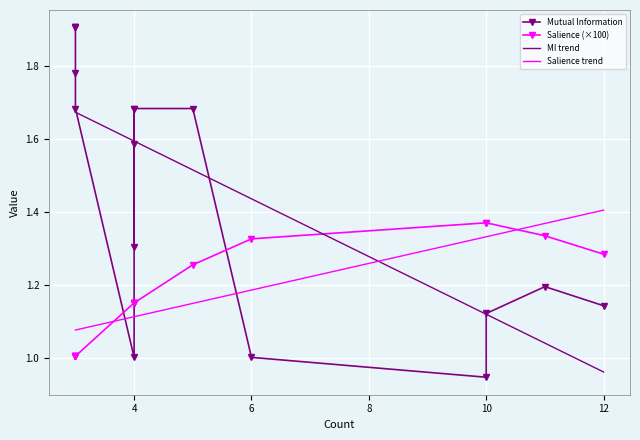

What is the minimum value for Salience trend?

1.1